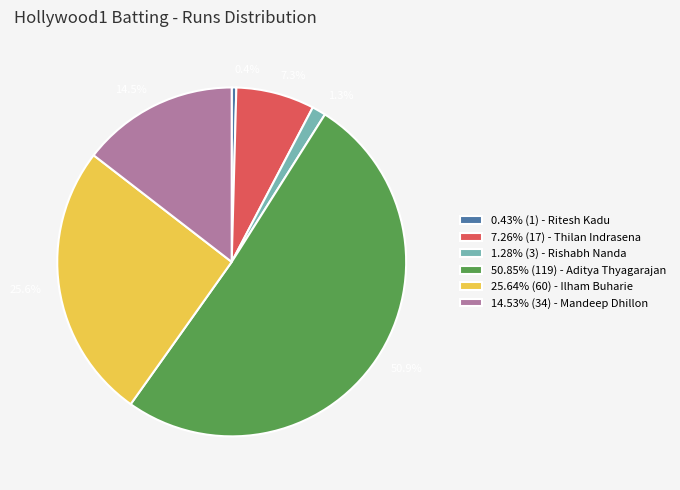

How many segments does this pie chart have?

6